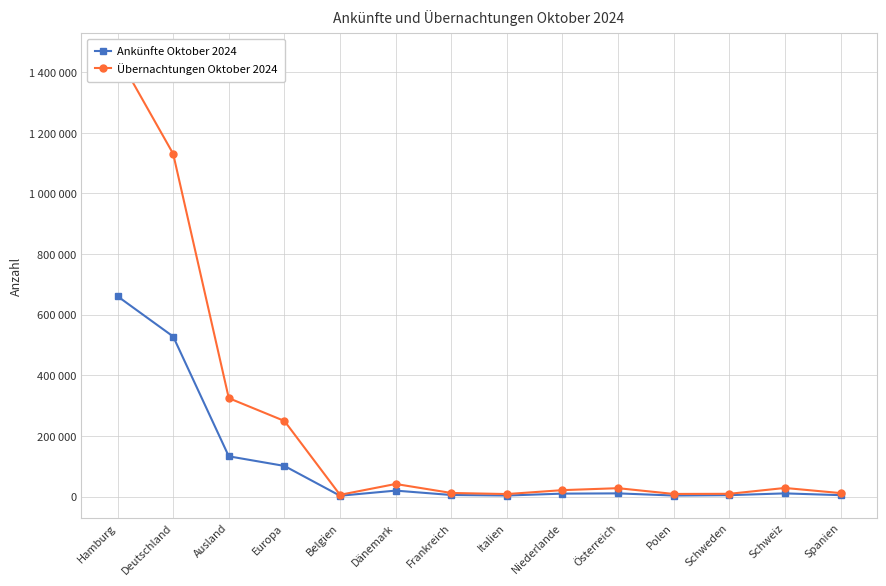

Reading right to left, extract all data points from this chart.

Ankünfte Oktober 2024: 4594	10461	4563	3358	10471	9648	3420	5141	19583	2691	101030	132784	528006	660790
Übernachtungen Oktober 2024: 11441	28336	9028	8600	27617	21119	8235	11847	41476	5682	249434	324670	1130871	1455541